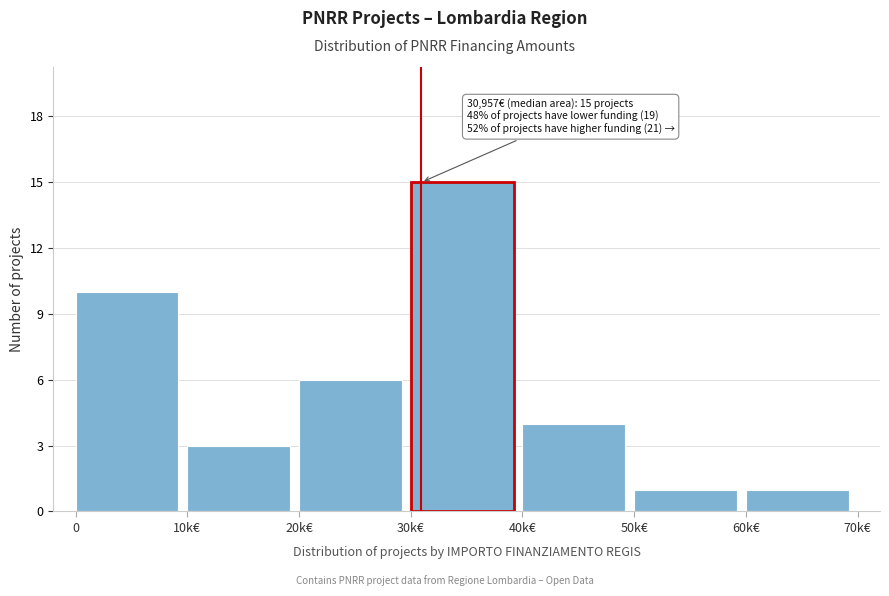

Reading right to left, transcribe all the data shown in this chart.

60k€=1	50k€=1	40k€=4	30k€=15	20k€=6	10k€=3	0=10